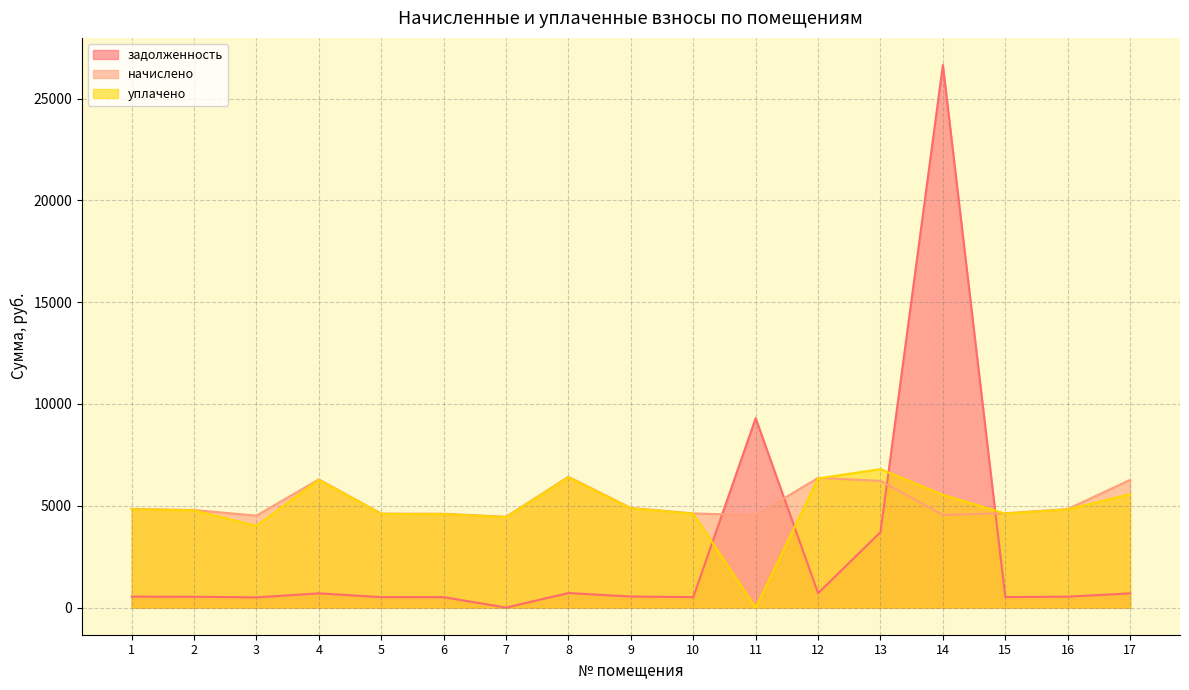

Which series has the largest range (max minus min)?

задолженность